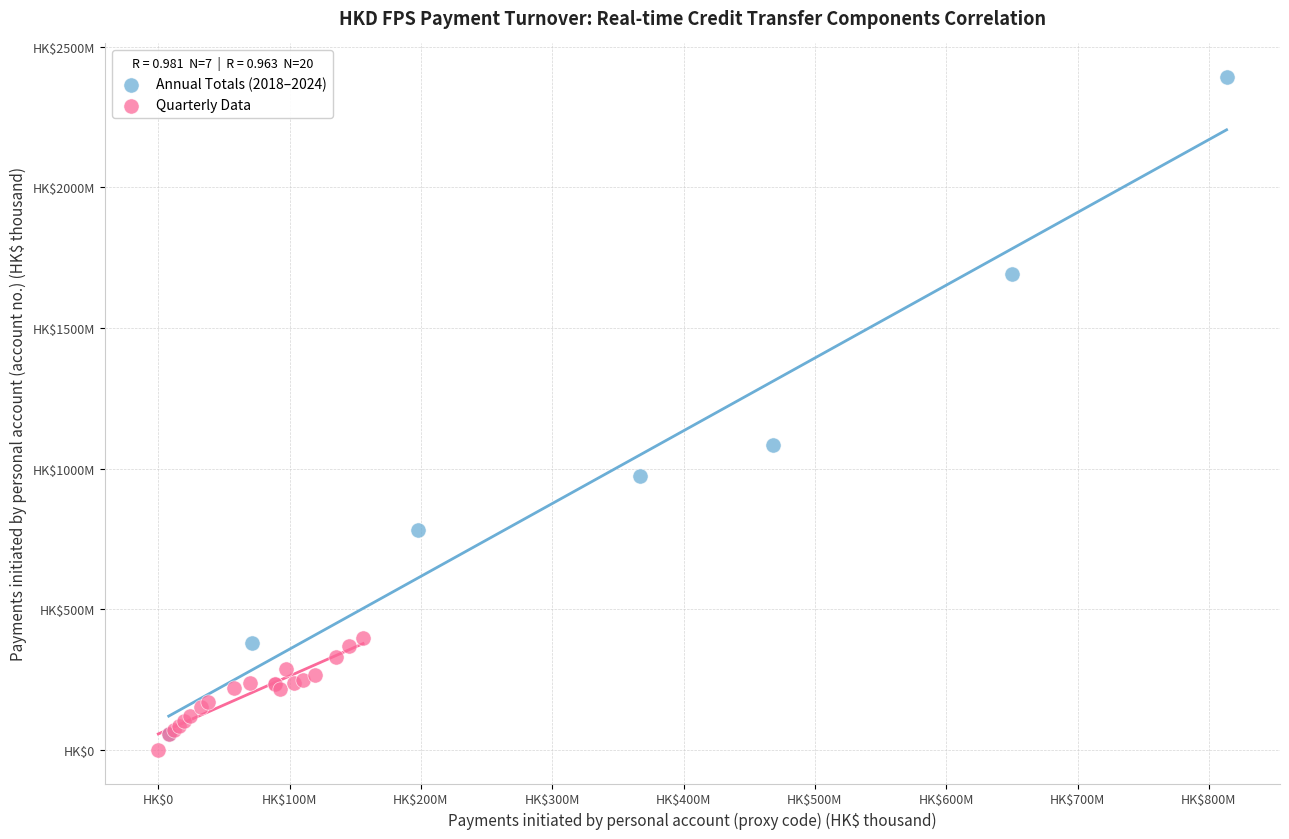

What are all the series names shown in the legend?

Annual Totals (2018–2024), Quarterly Data